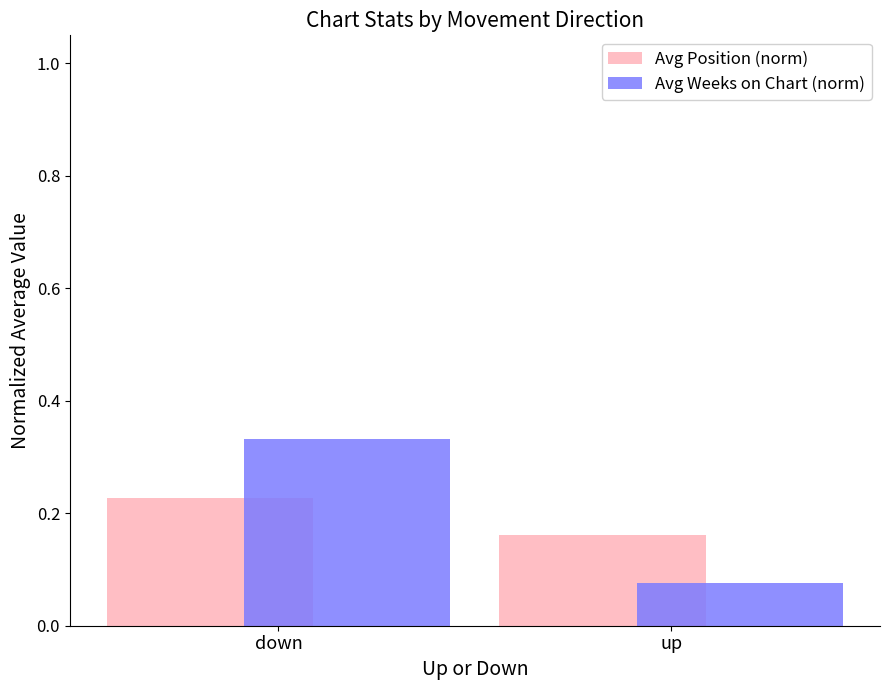

What is the sum of the Avg Position (norm) values at down and up?

0.4